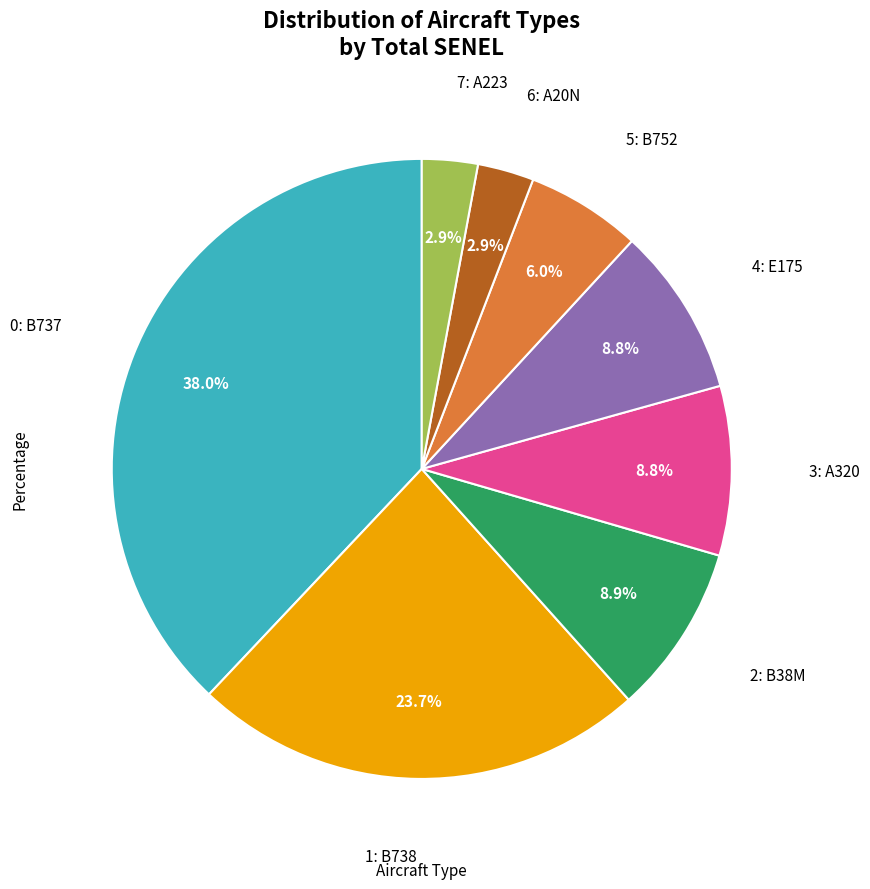

Does any single category account for the majority?

No